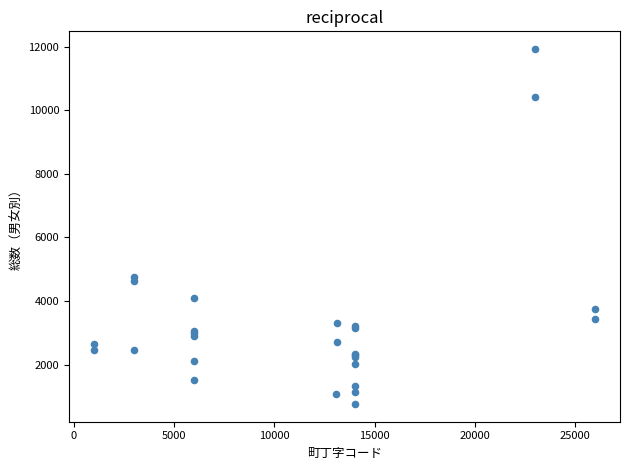

What Y value in the scatter plot is closest to 6345?

4755